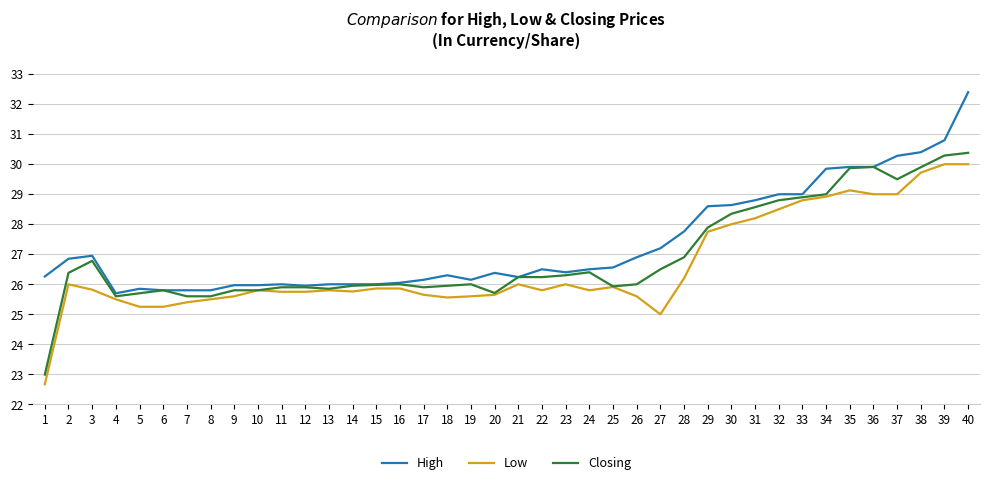

Is it true that Low equals 29.0 at 36?

True